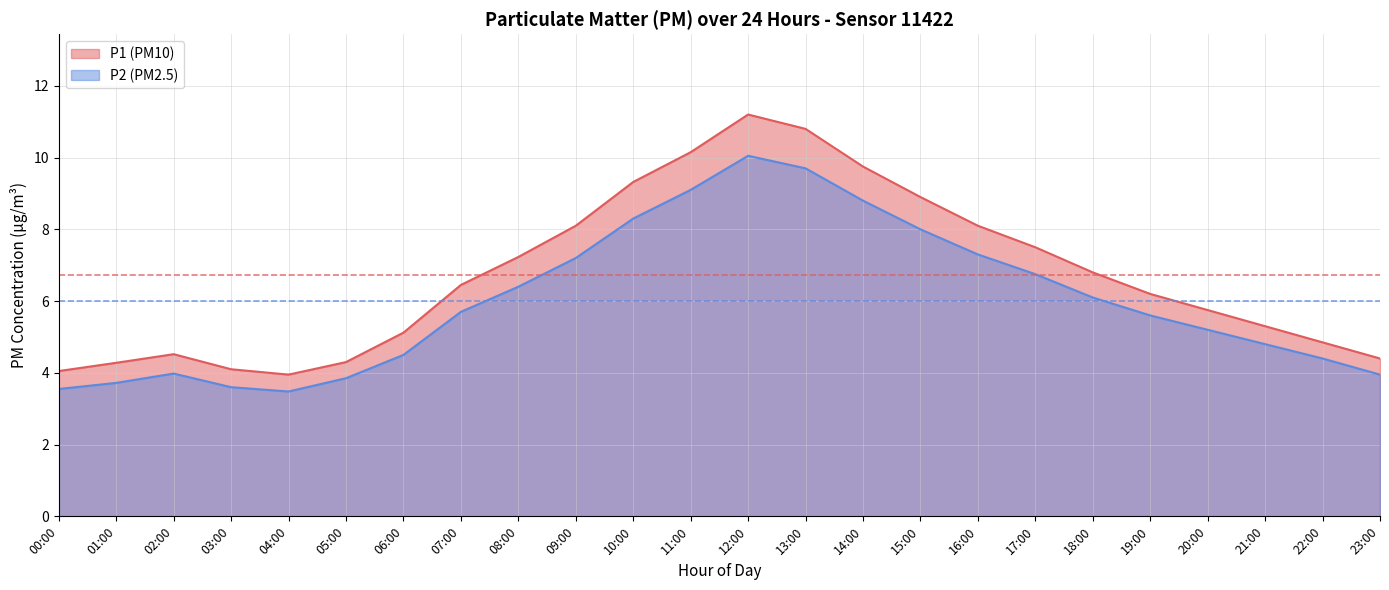

What is the minimum value for P1?

4.0